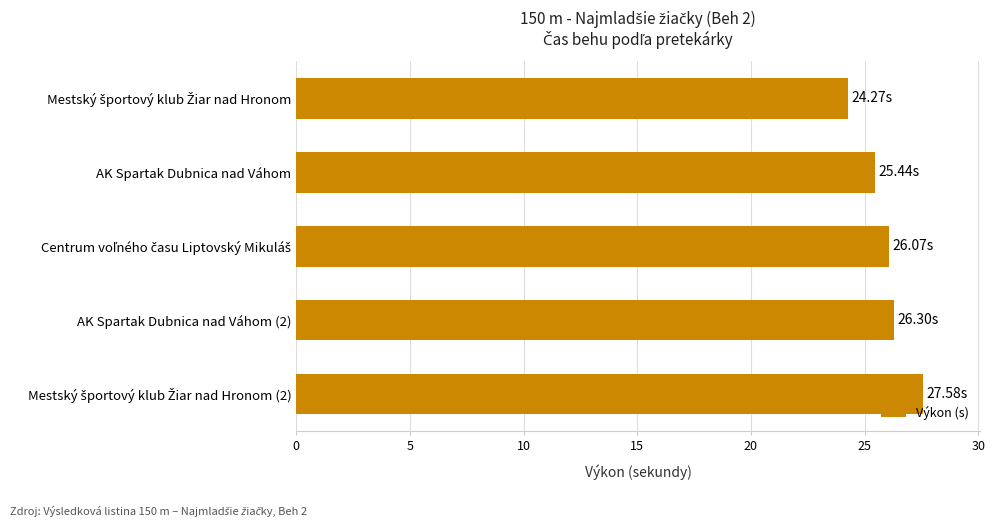

At which label is the value closest to 25?

AK Spartak Dubnica nad Váhom